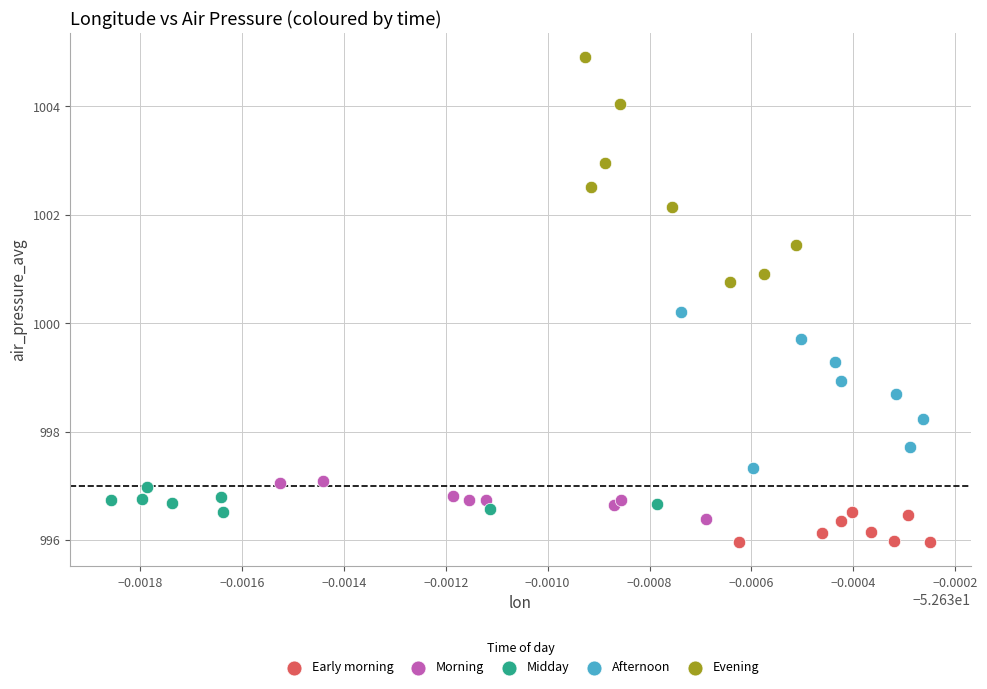

Which series contains the highest Y value?

Evening